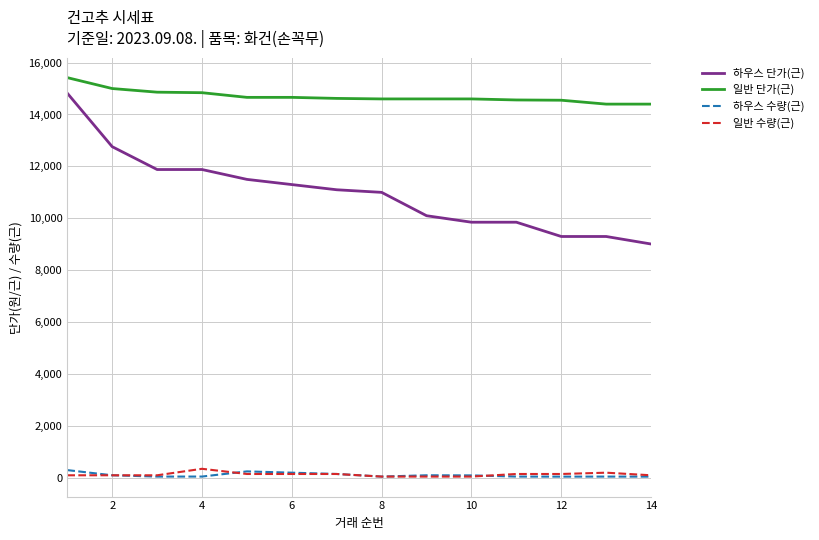

Which series has the largest total across all categories?

일반 단가(근)